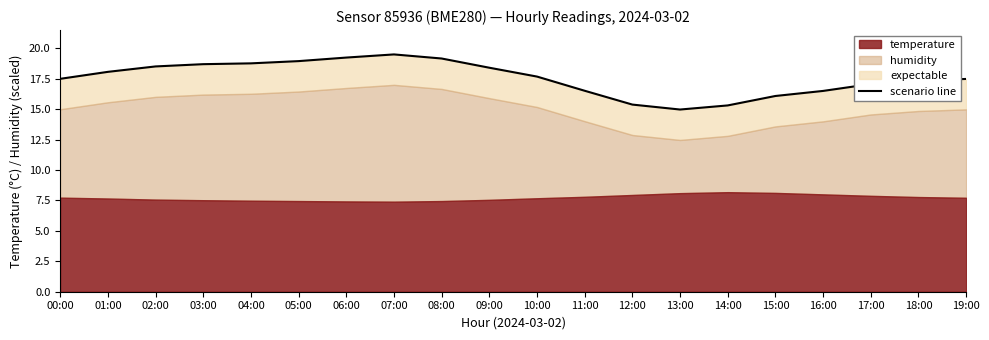

Rank the categories by value from lowest to highest.

13:00, 14:00, 12:00, 15:00, 16:00, 11:00, 17:00, 18:00, 19:00, 00:00, 10:00, 01:00, 09:00, 02:00, 03:00, 04:00, 05:00, 08:00, 06:00, 07:00